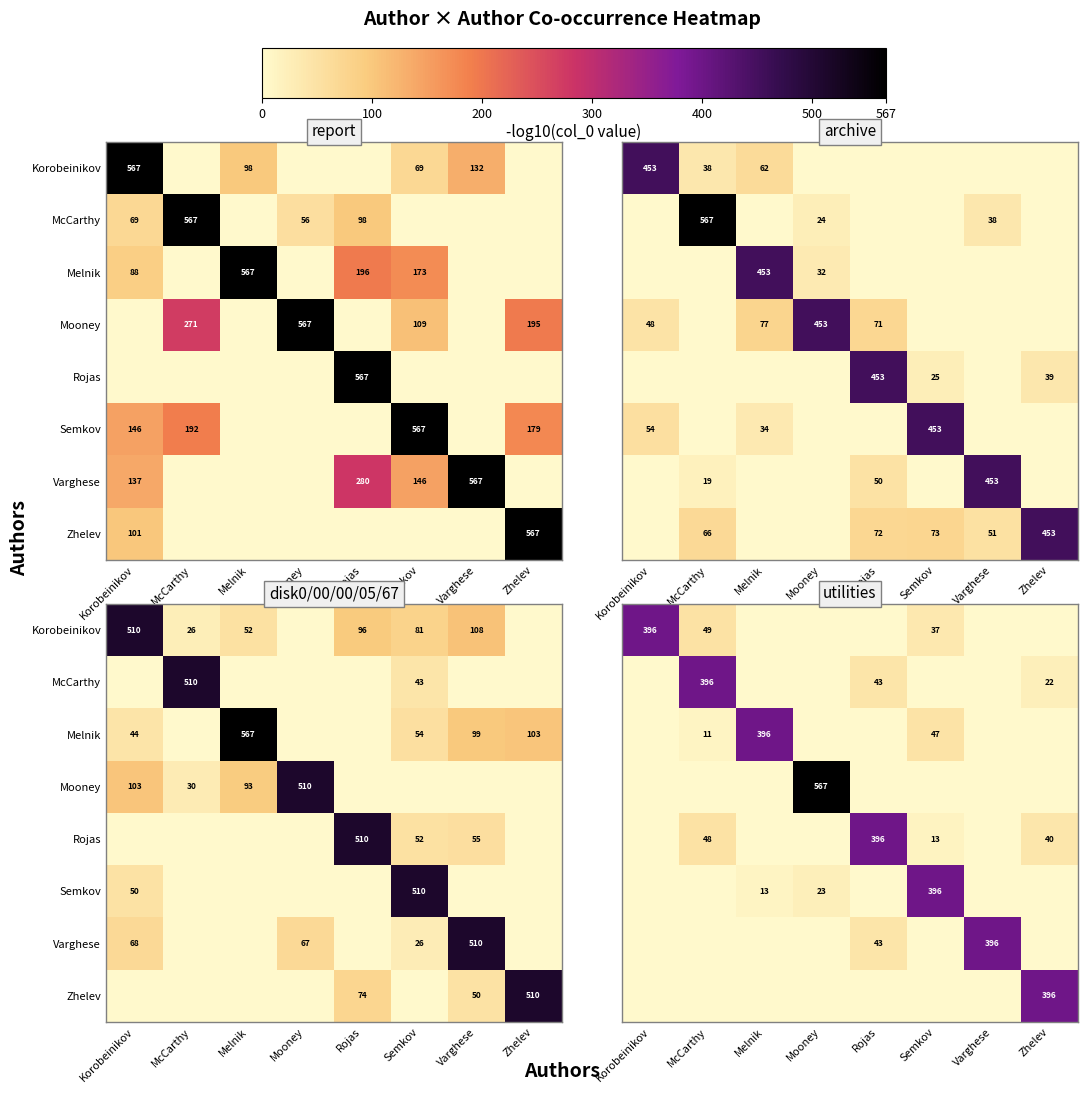

Is it true that Varghese equals 154.0 at Korobeinikov?

False